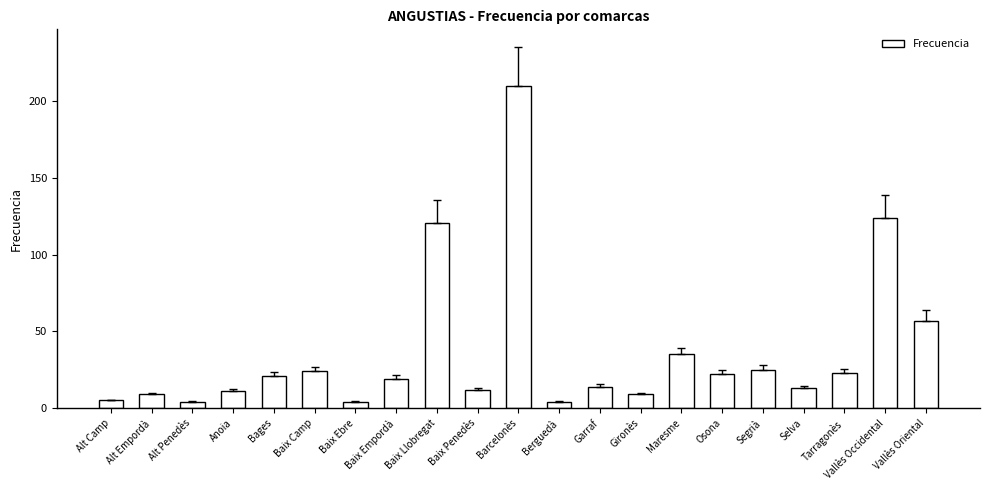

What is the value of the 3rd bar from the left?

4